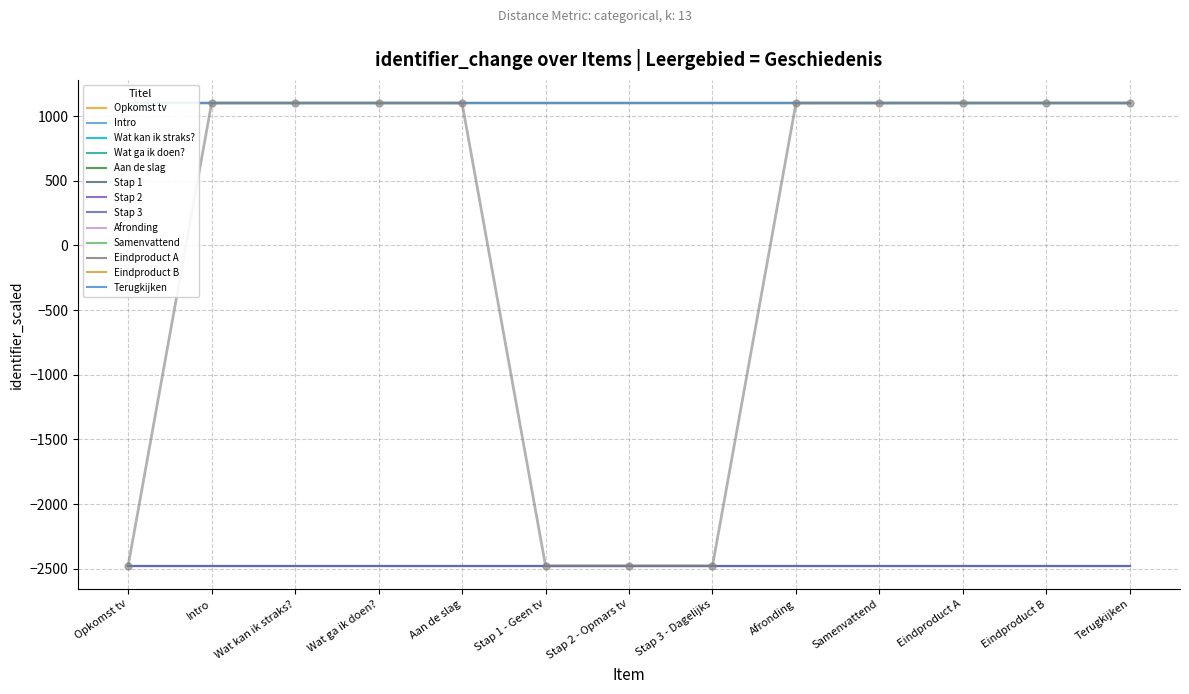

At which category does the chart reach its minimum across all series?

Opkomst tv